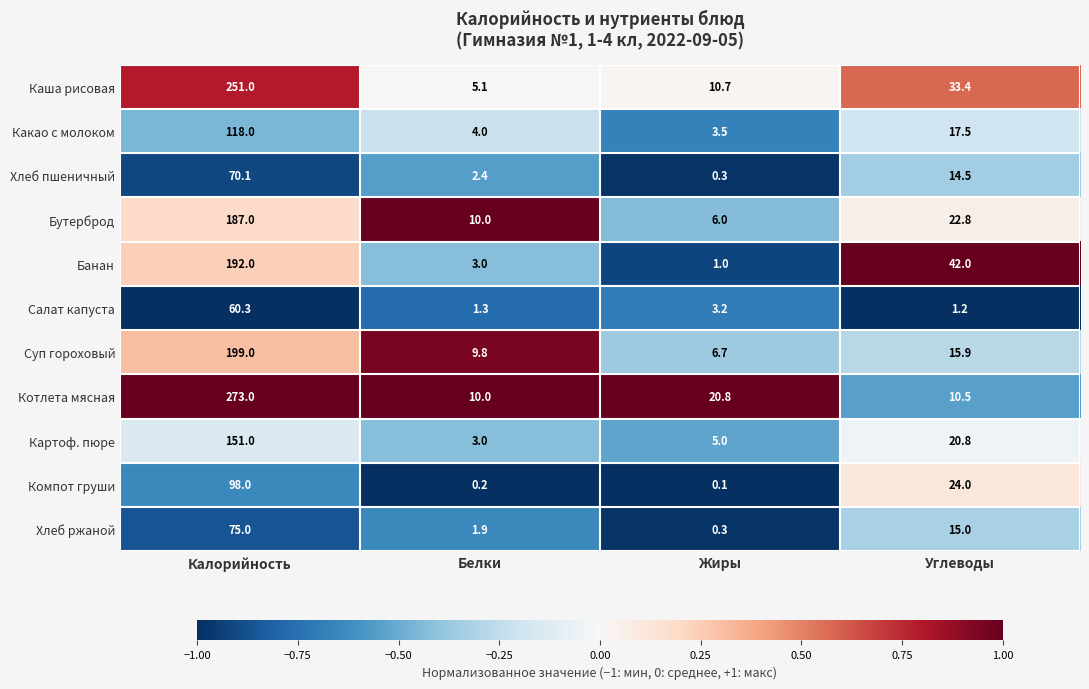

At which category is the sum across all series the highest?

Калорийность